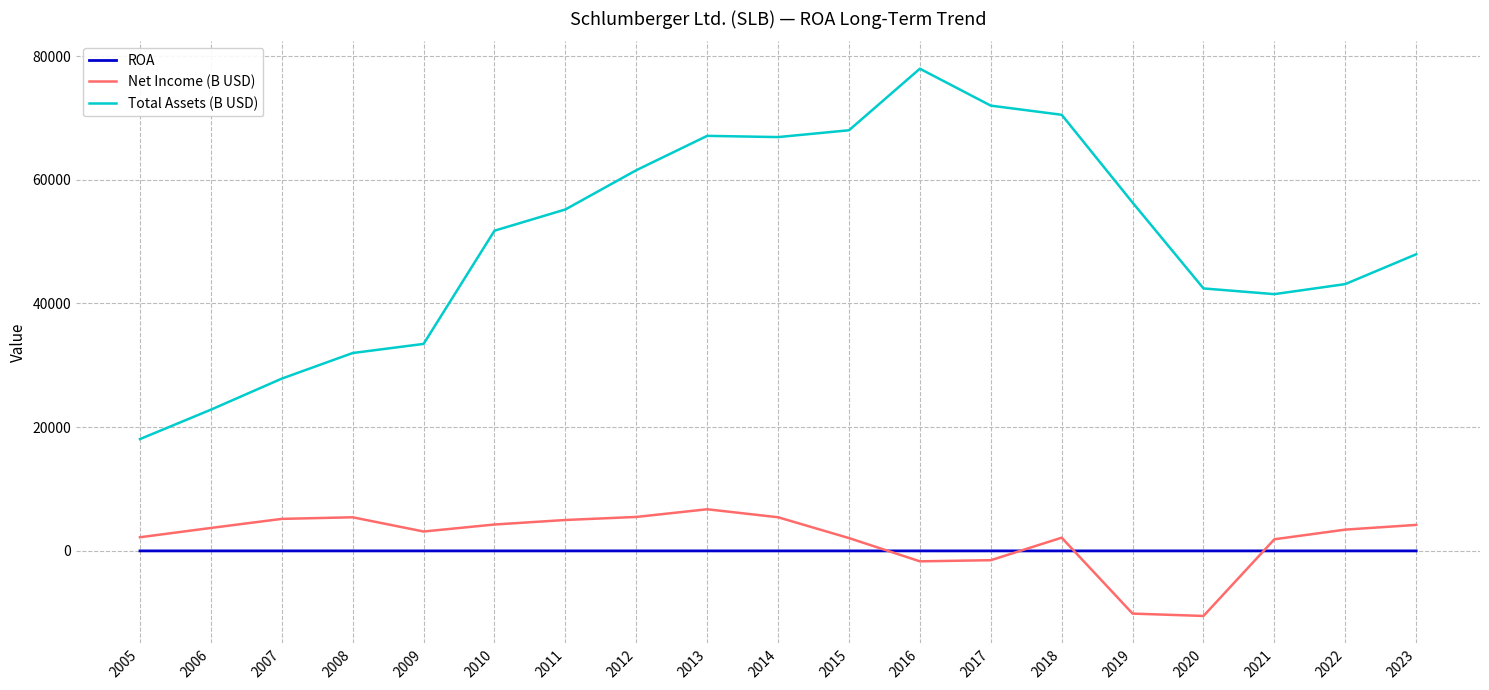

Is it true that ROA equals 0.0 at 2015?

True